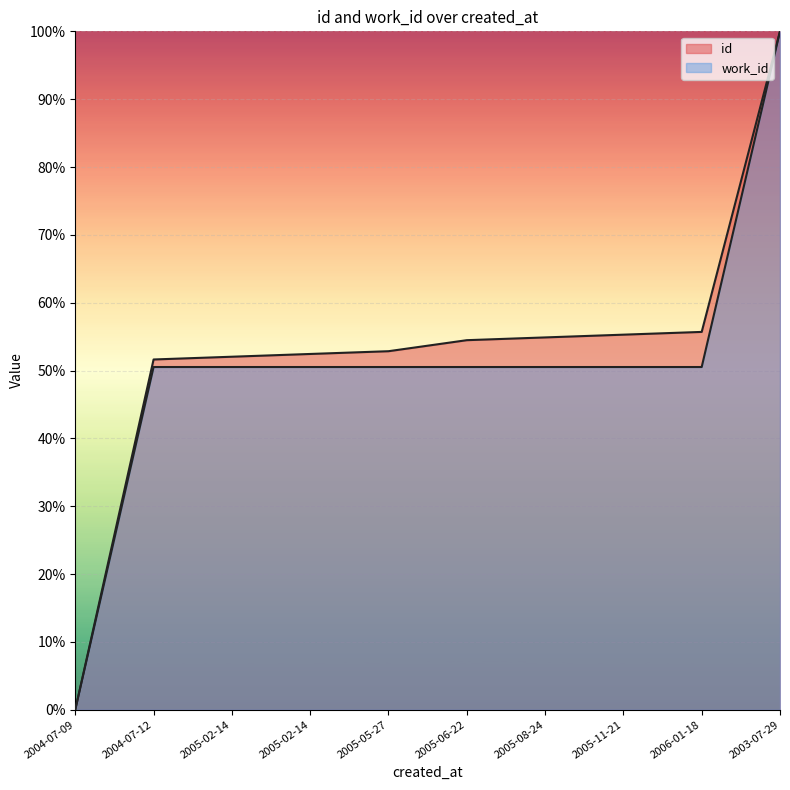

How many data points does each series have?

10